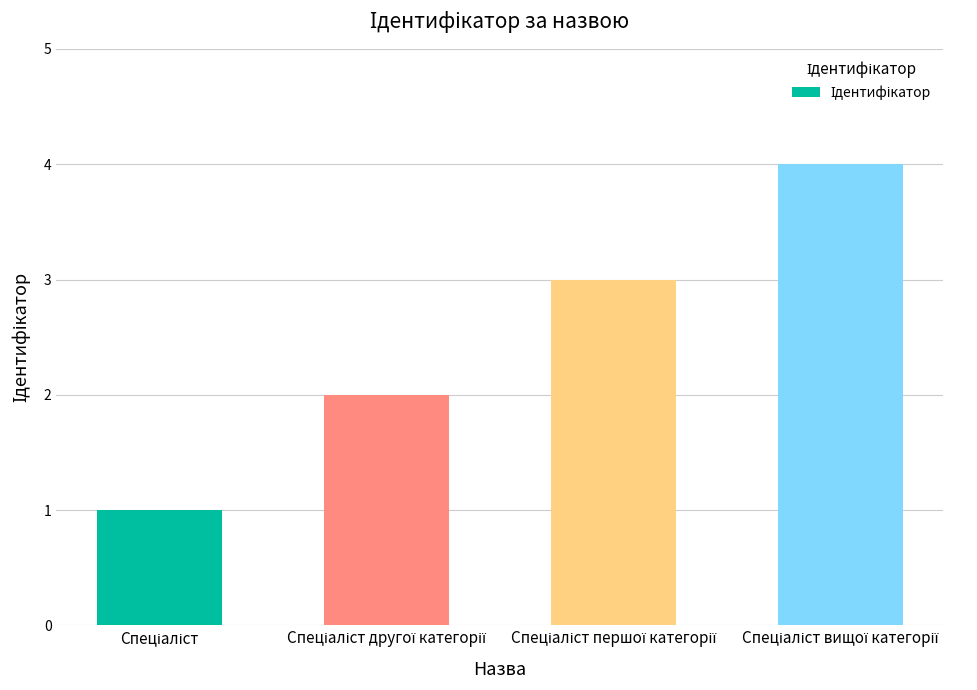

What is the sum of all values?

10